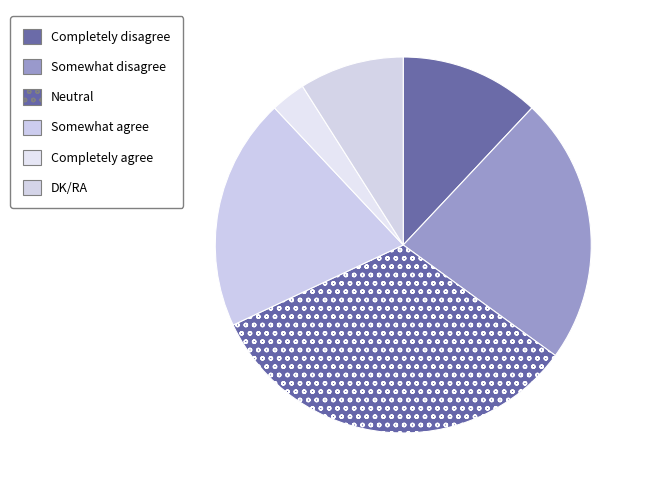

How many segments does this pie chart have?

6